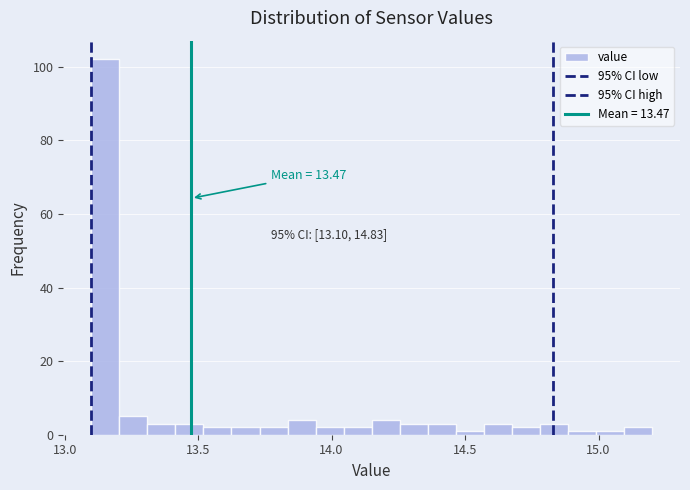

Read against the x-axis, roughly where is the centre of the tallest bar?

13.15